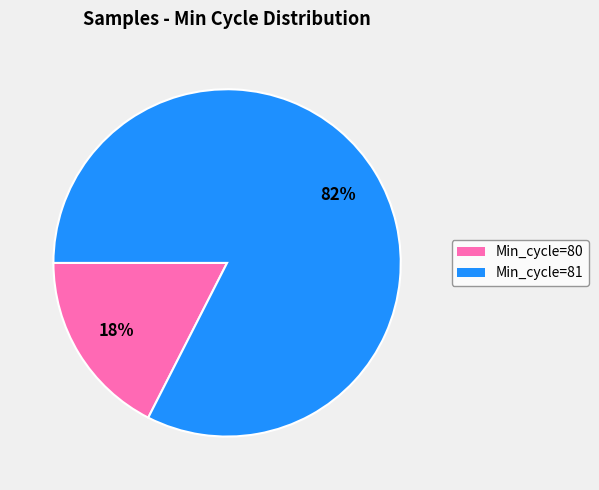

To the nearest percent, what is the average slice percentage?

50%